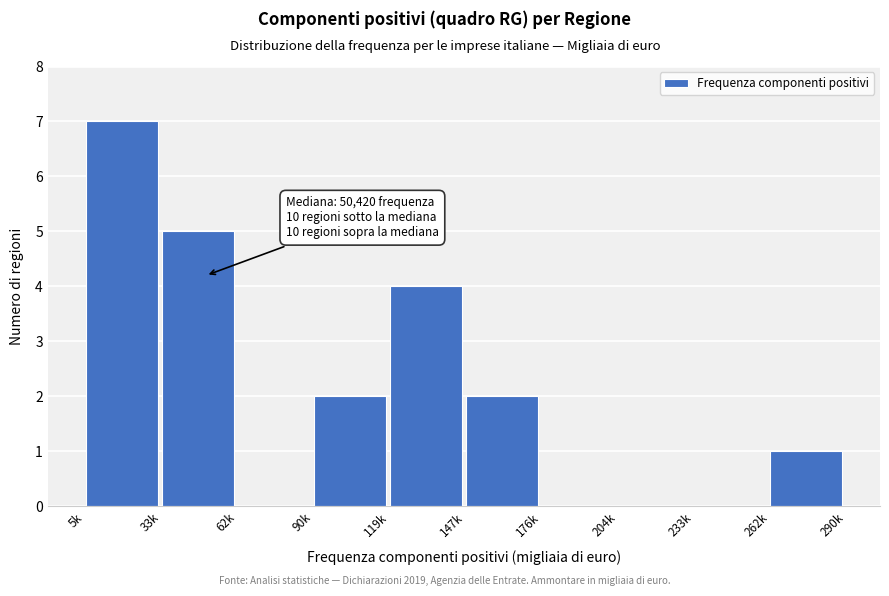

Reading left to right, list all the values displayed in this chart.

5k=7	33k=5	62k=0	90k=2	119k=4	147k=2	176k=0	204k=0	233k=0	262k=1